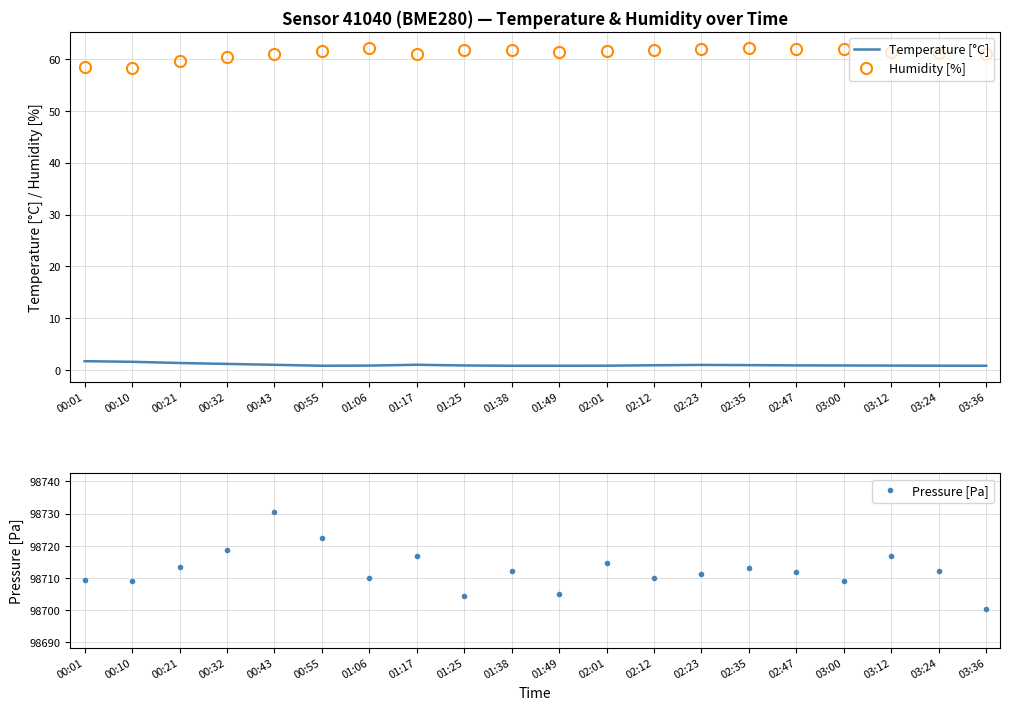

At 01:38, list the series in order from smallest to largest.

Temperature [°C], Humidity [%], Pressure [Pa]